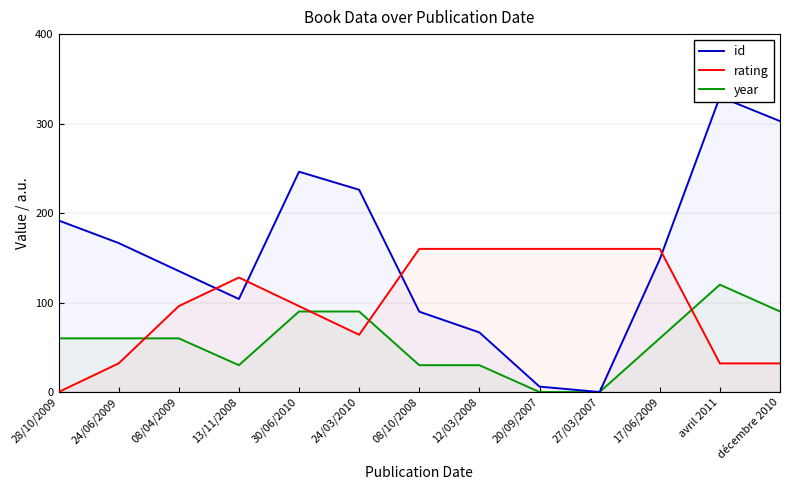

Where is the first local minimum for year?

13/11/2008